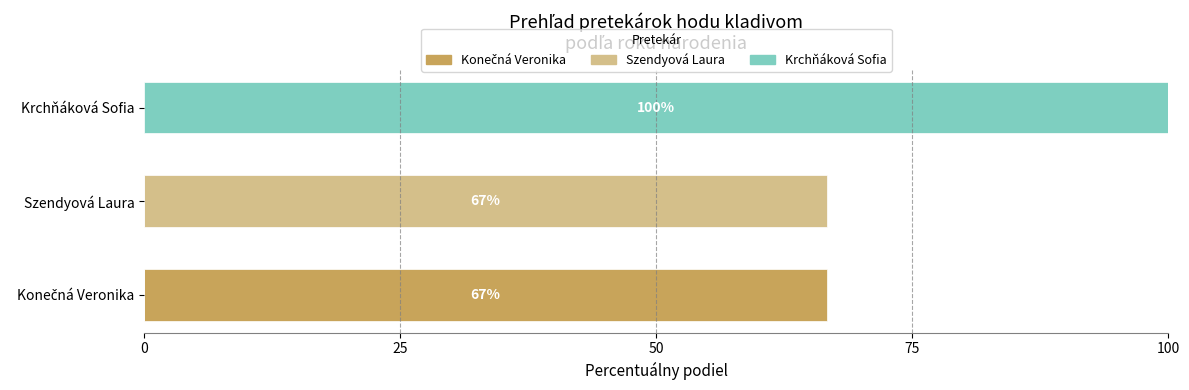

The Konečná Veronika series shows 66.7 at 0. True or false?

True